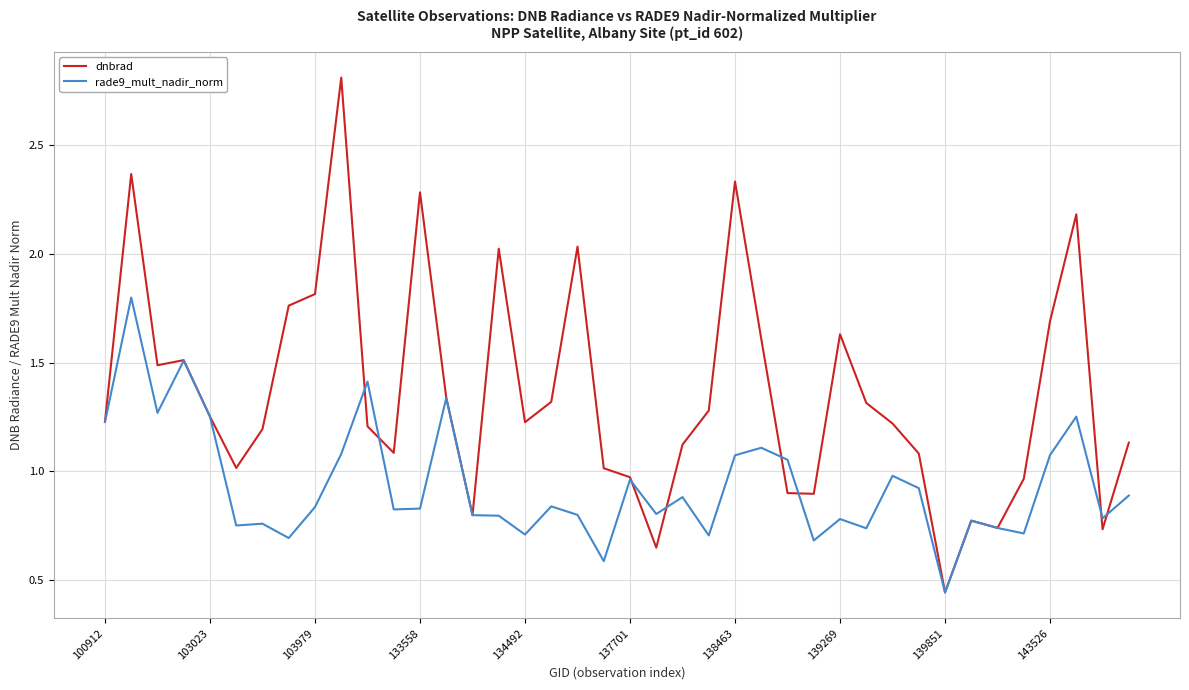

List the series in order of their peak value, highest first.

dnbrad, rade9_mult_nadir_norm